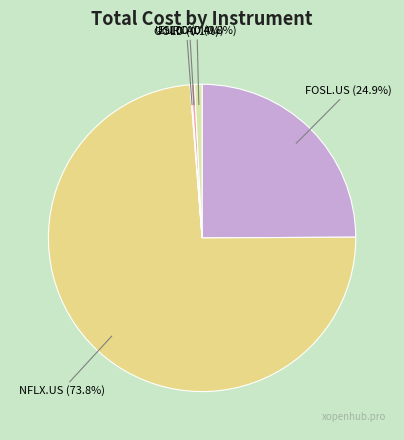

How much of the chart is everything except EURCAD?

99.2%